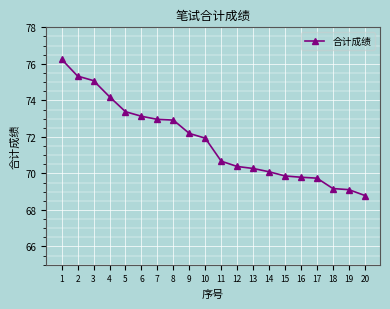

At which category does the chart reach its minimum across all series?

20